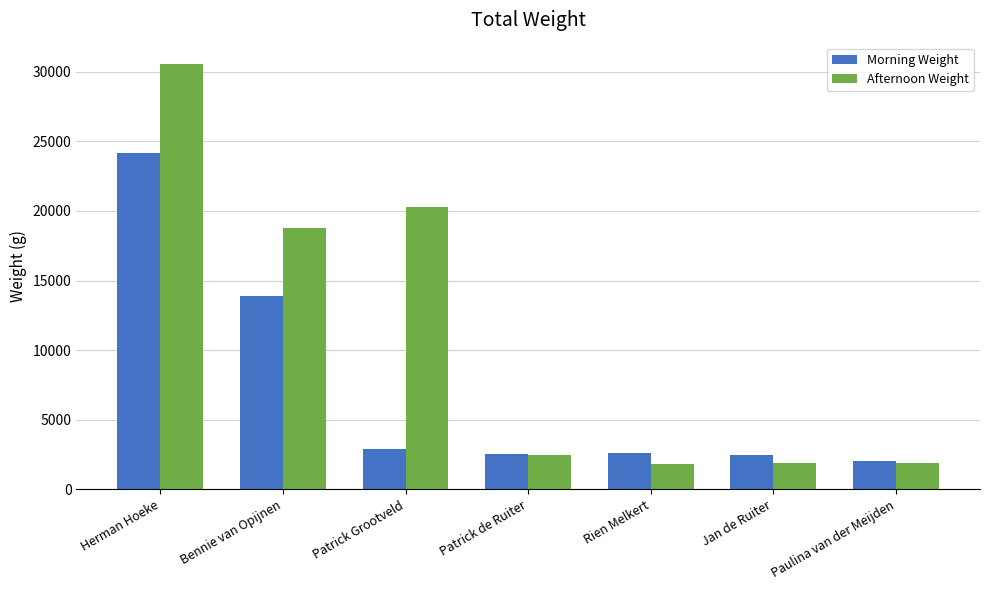

The Morning Weight series shows 4009 at Patrick de Ruiter. True or false?

False